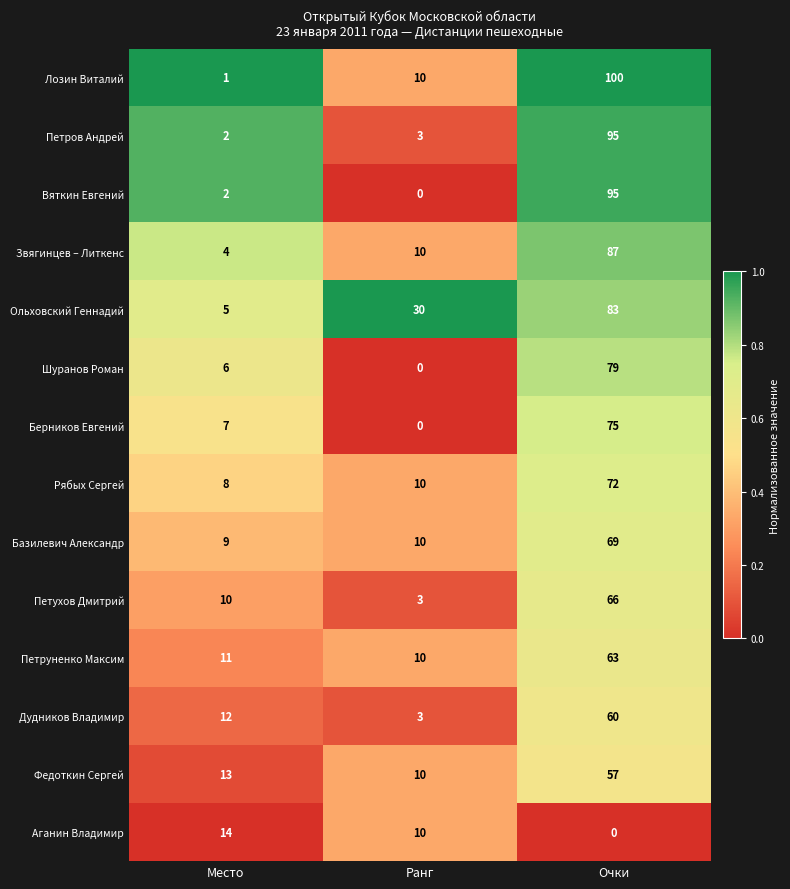

At which label does Дудников Владимир reach its minimum?

Ранг